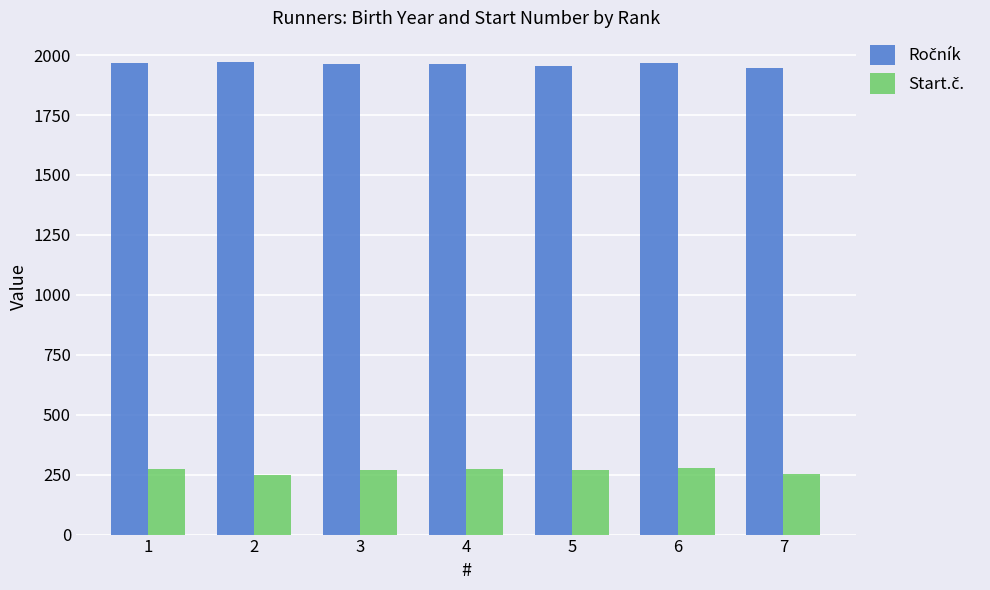

What is the difference between the highest and lowest values at 4?

1690